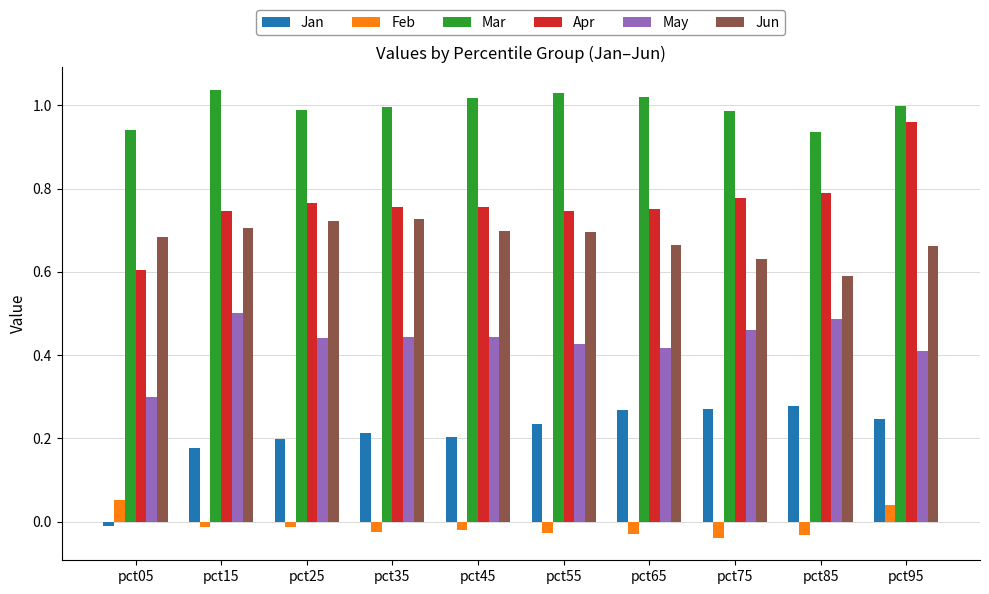

How many data points in Jan are less than 0?

1